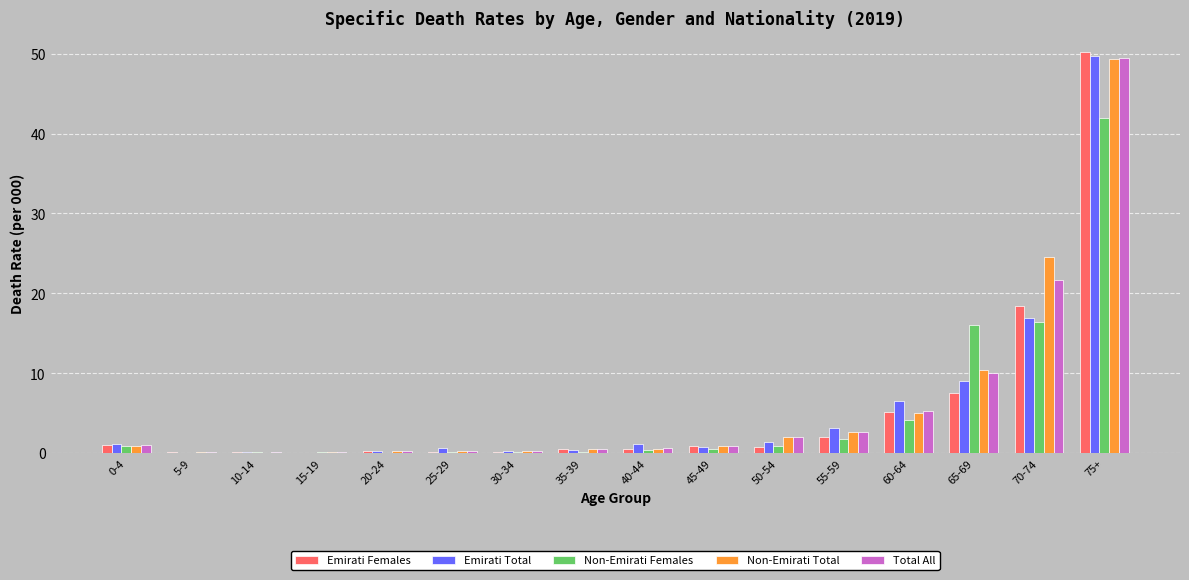

What is the total value across all series at 55-59?

12.2